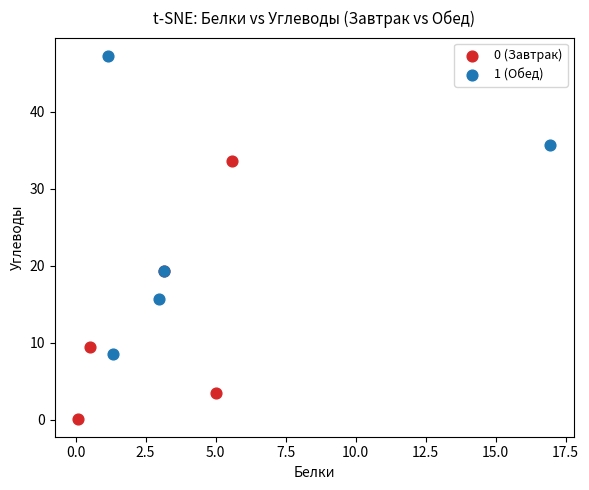

Which series contains the highest Y value?

1 (Обед)